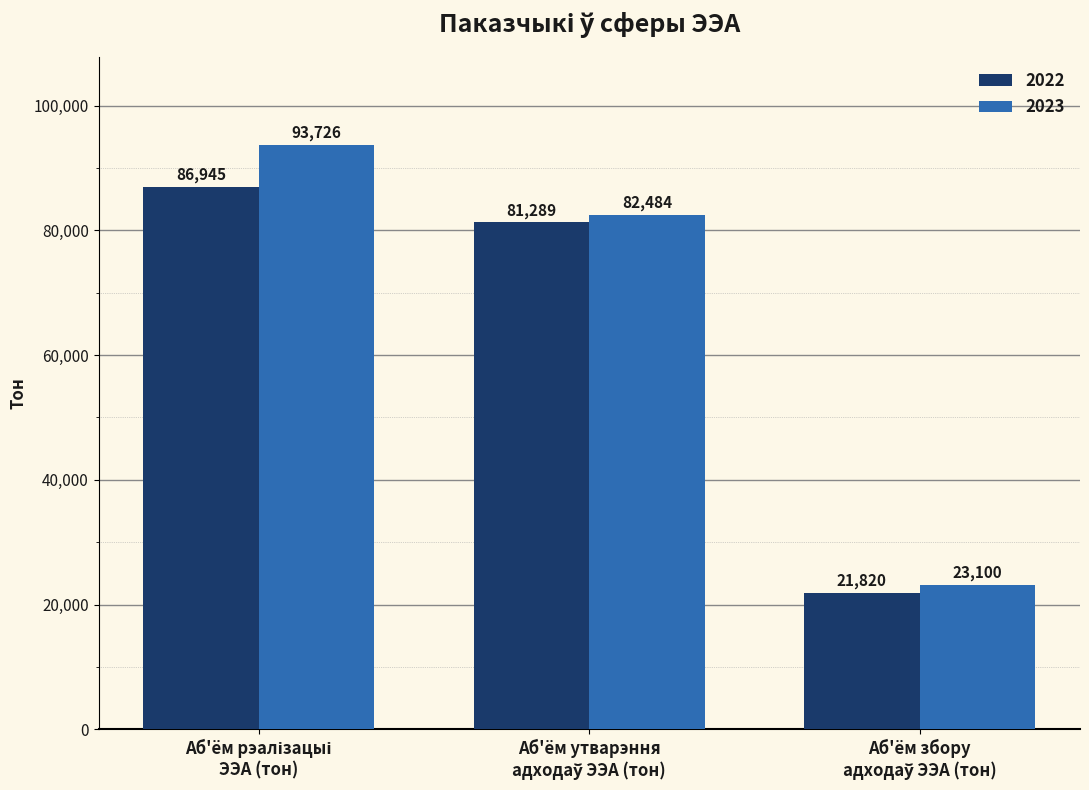

What is the minimum value for 2023?

23100.0